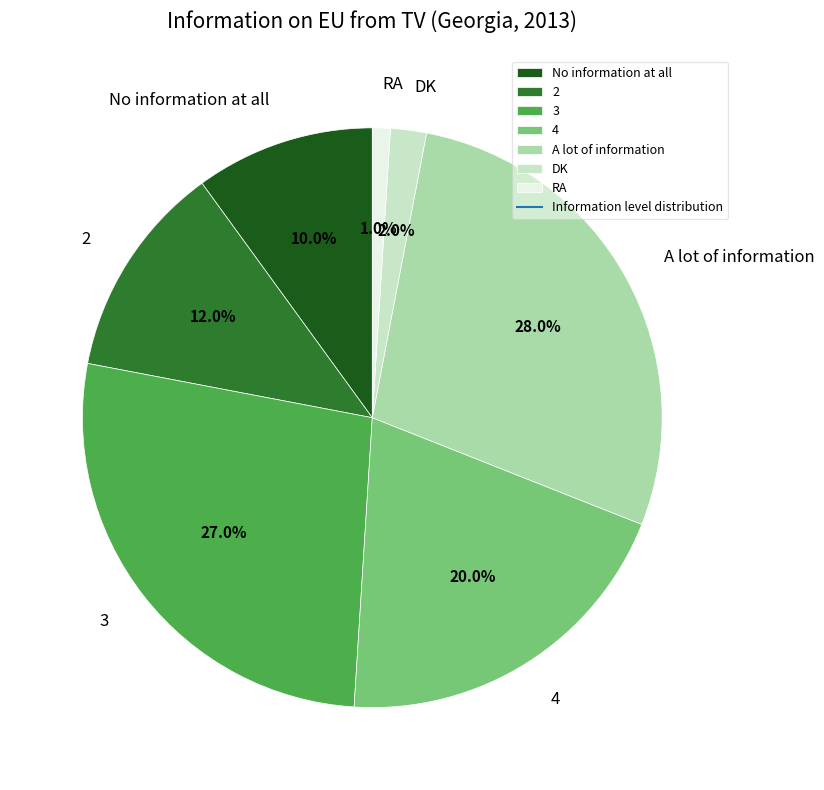

What percentage is the A lot of information slice, to the nearest percent?

28%